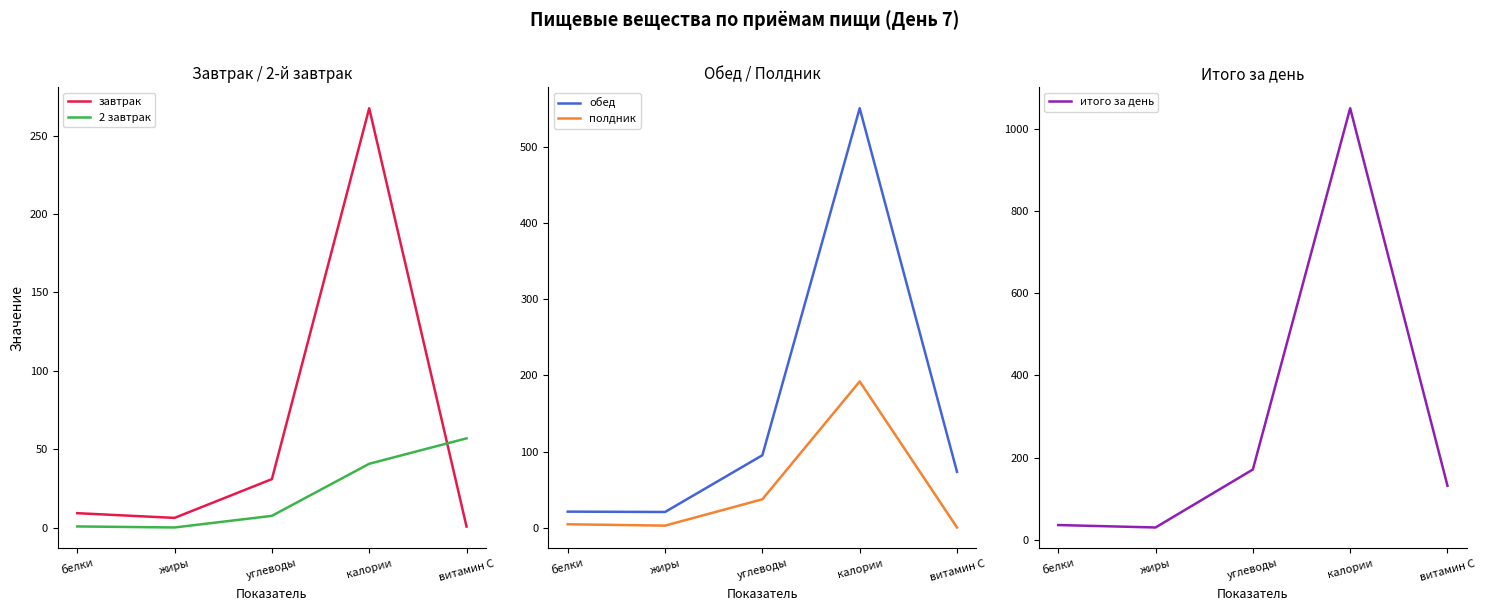

How many values in the итого за день series exceed 131?

3